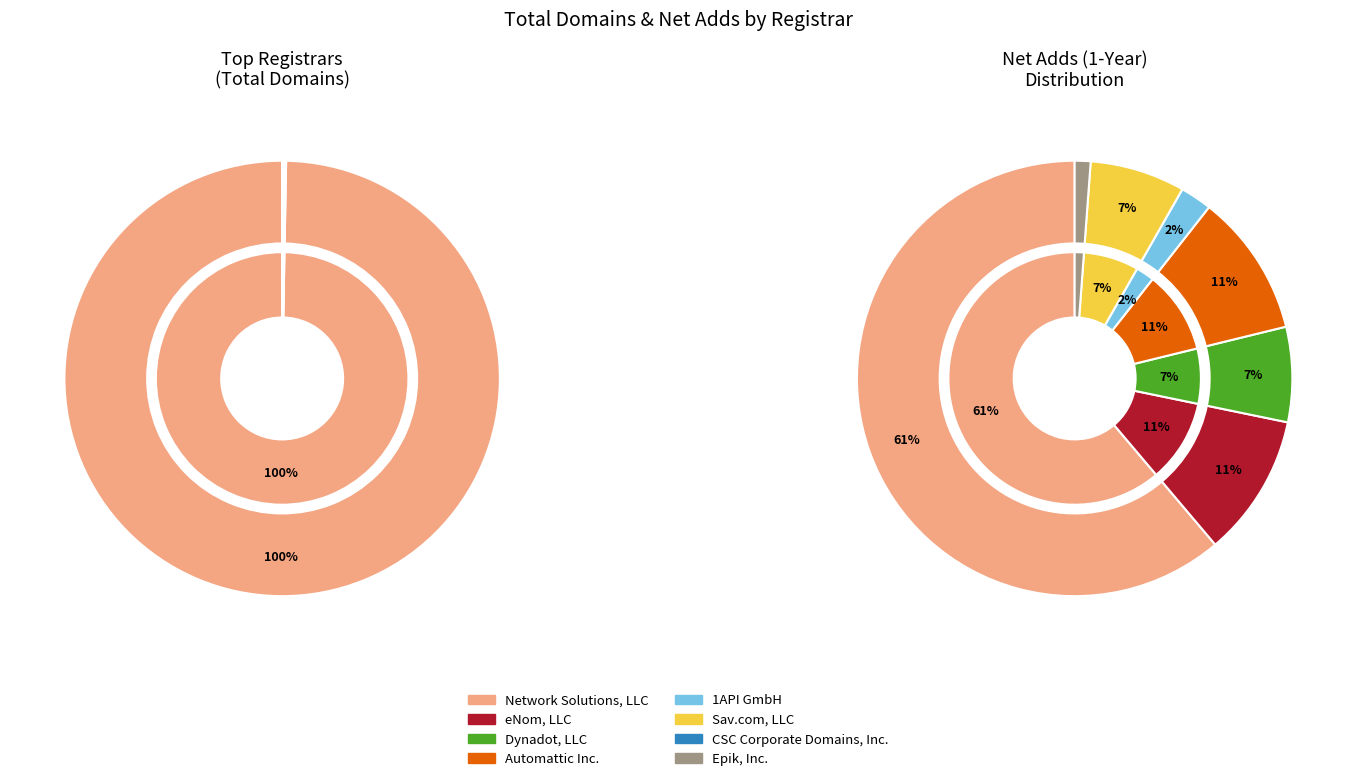

Is there a majority slice in this chart?

Yes